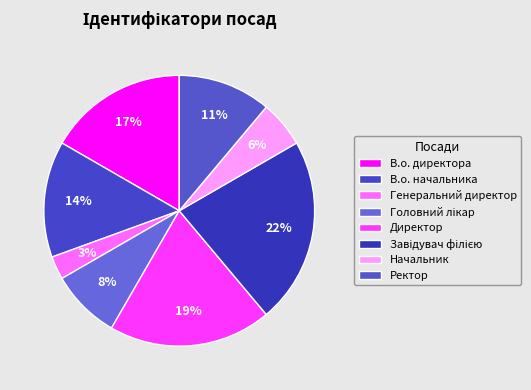

To the nearest percent, what is the average slice percentage?

12%